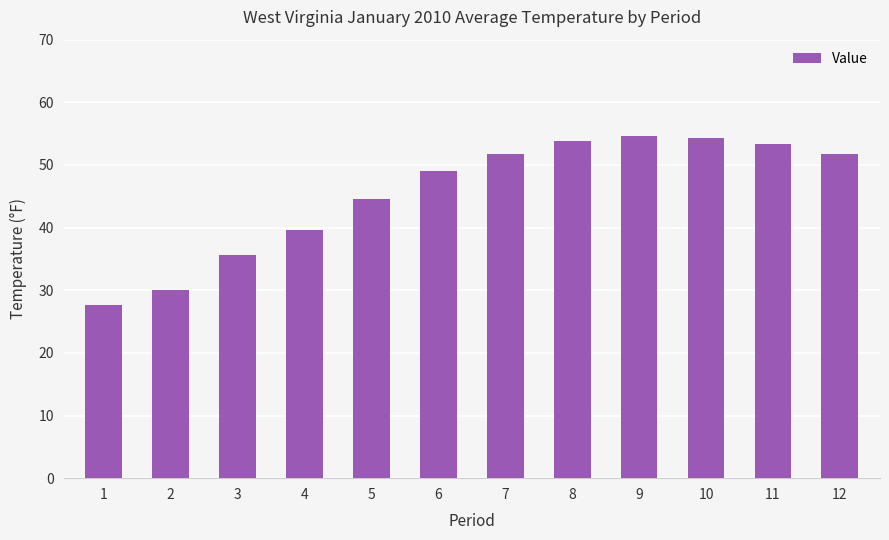

Approximately how many times larger is the value at 10 compared to 8?

1.0